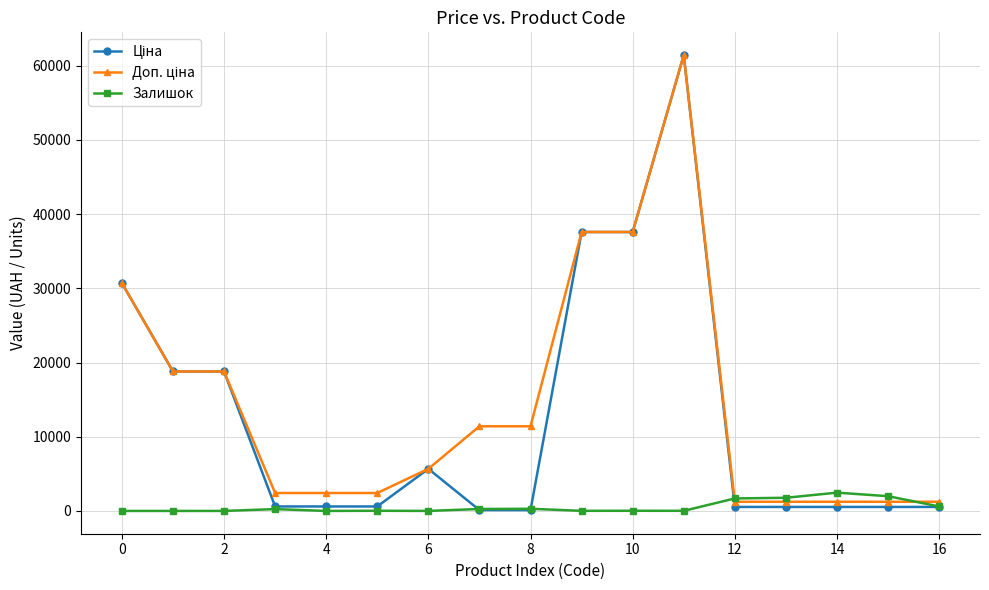

How many categories are shown in the chart?

17